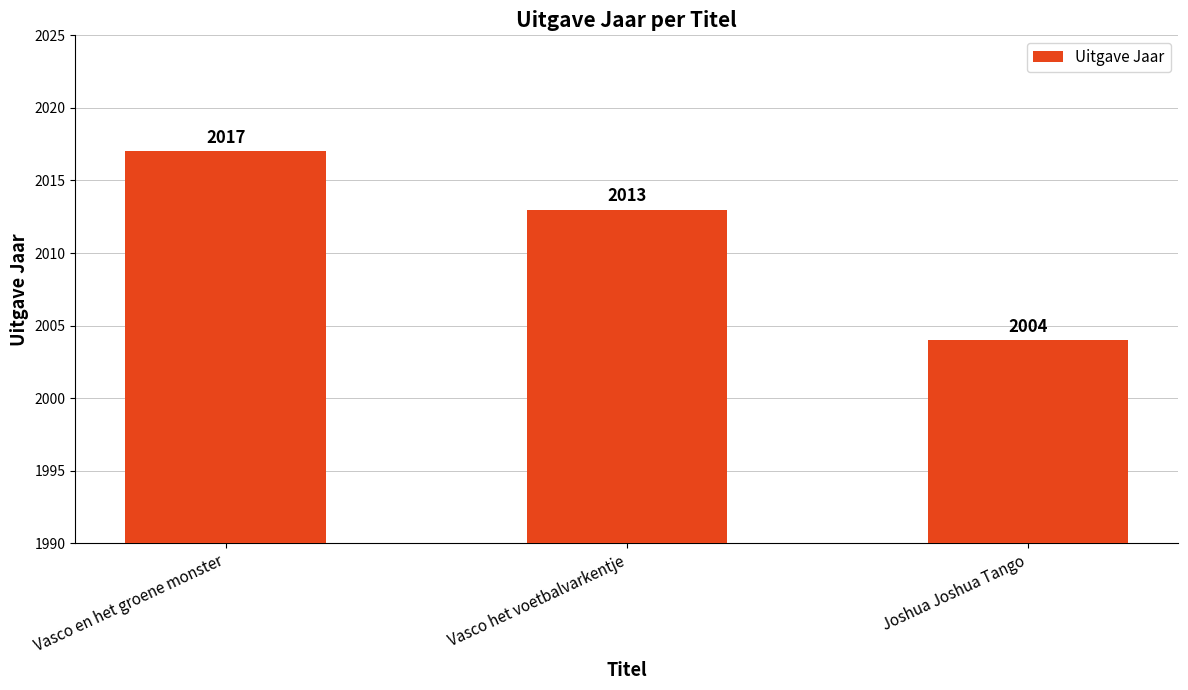

Reading left to right, extract all data points from this chart.

Vasco en het groene monster=2017	Vasco het voetbalvarkentje=2013	Joshua Joshua Tango=2004